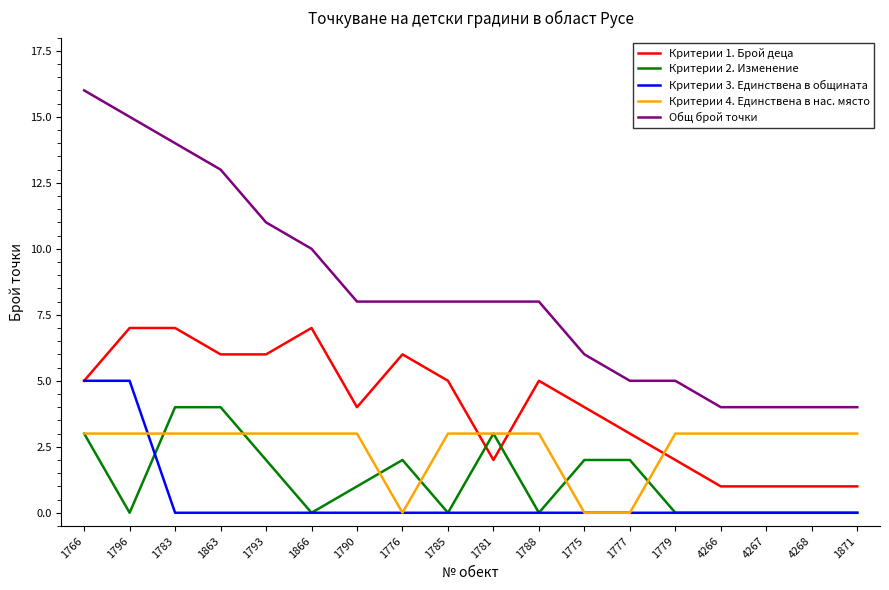

How many intersections are there between Критерии 1. Брой деца and Критерии 2. Изменение?

2